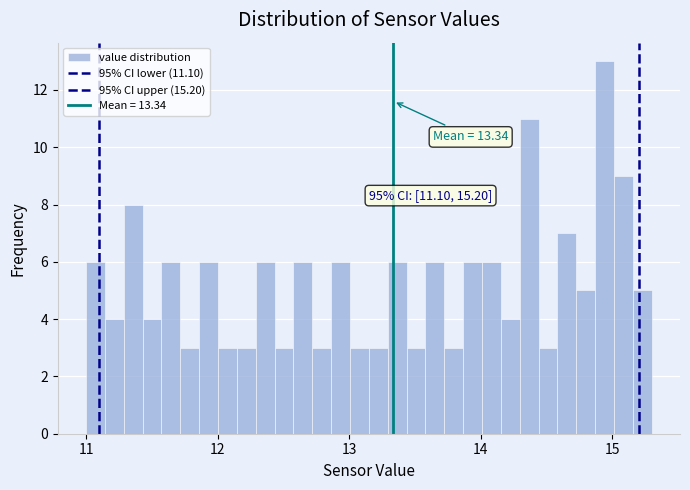

Around what value on the x-axis is the tallest bar? Give the approximate position of its centre, as read against the axis.

14.9